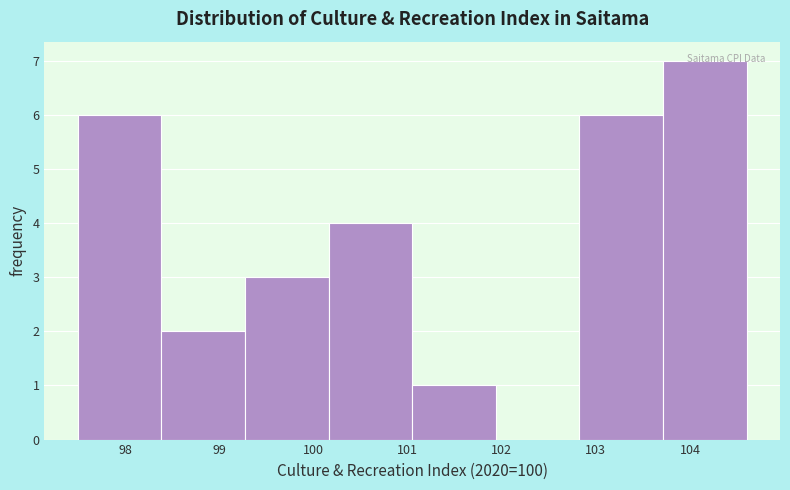

Which range on the x-axis has the tallest bar?

103.7 to 104.6